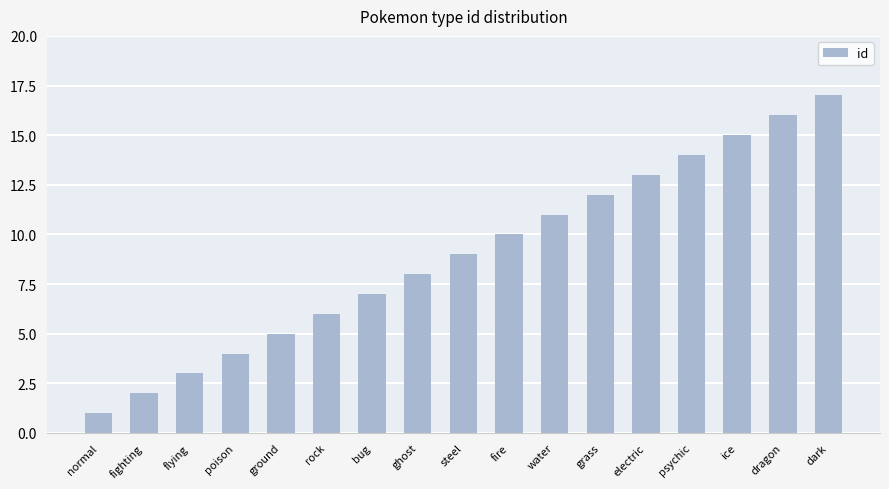

Between fire and grass, which is larger?

grass